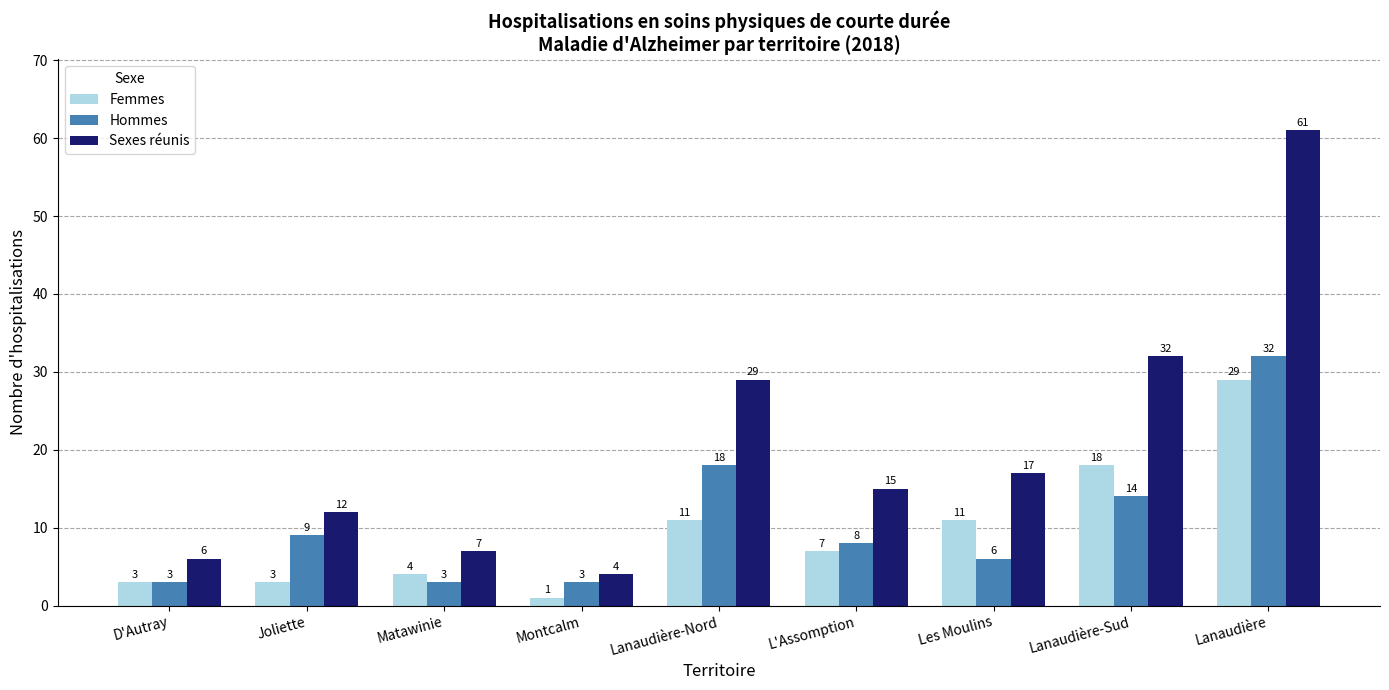

What is the sum of the Hommes values at Lanaudière and Montcalm?

35